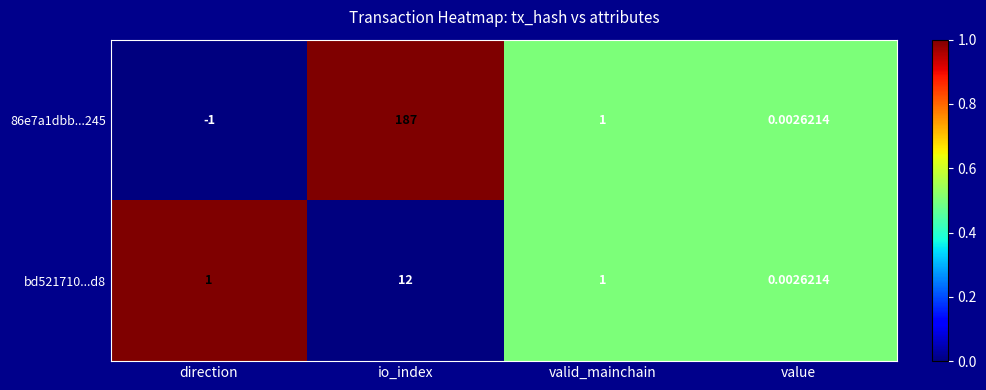

Which label corresponds to the smallest value in the chart?

direction